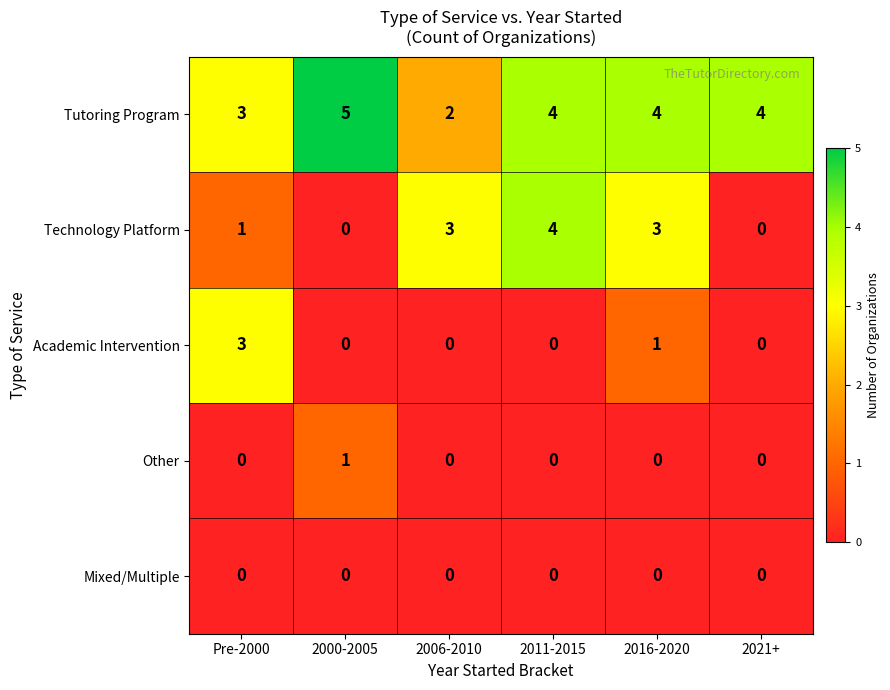

What is the difference between the highest and lowest values at 2016-2020?

4